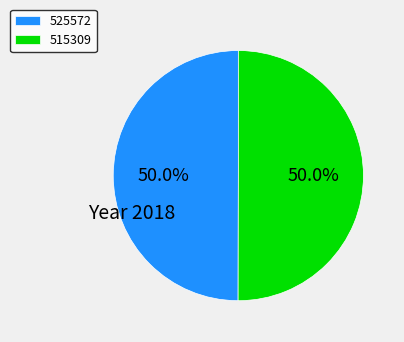

What portion of the pie excludes 515309?

50.0%